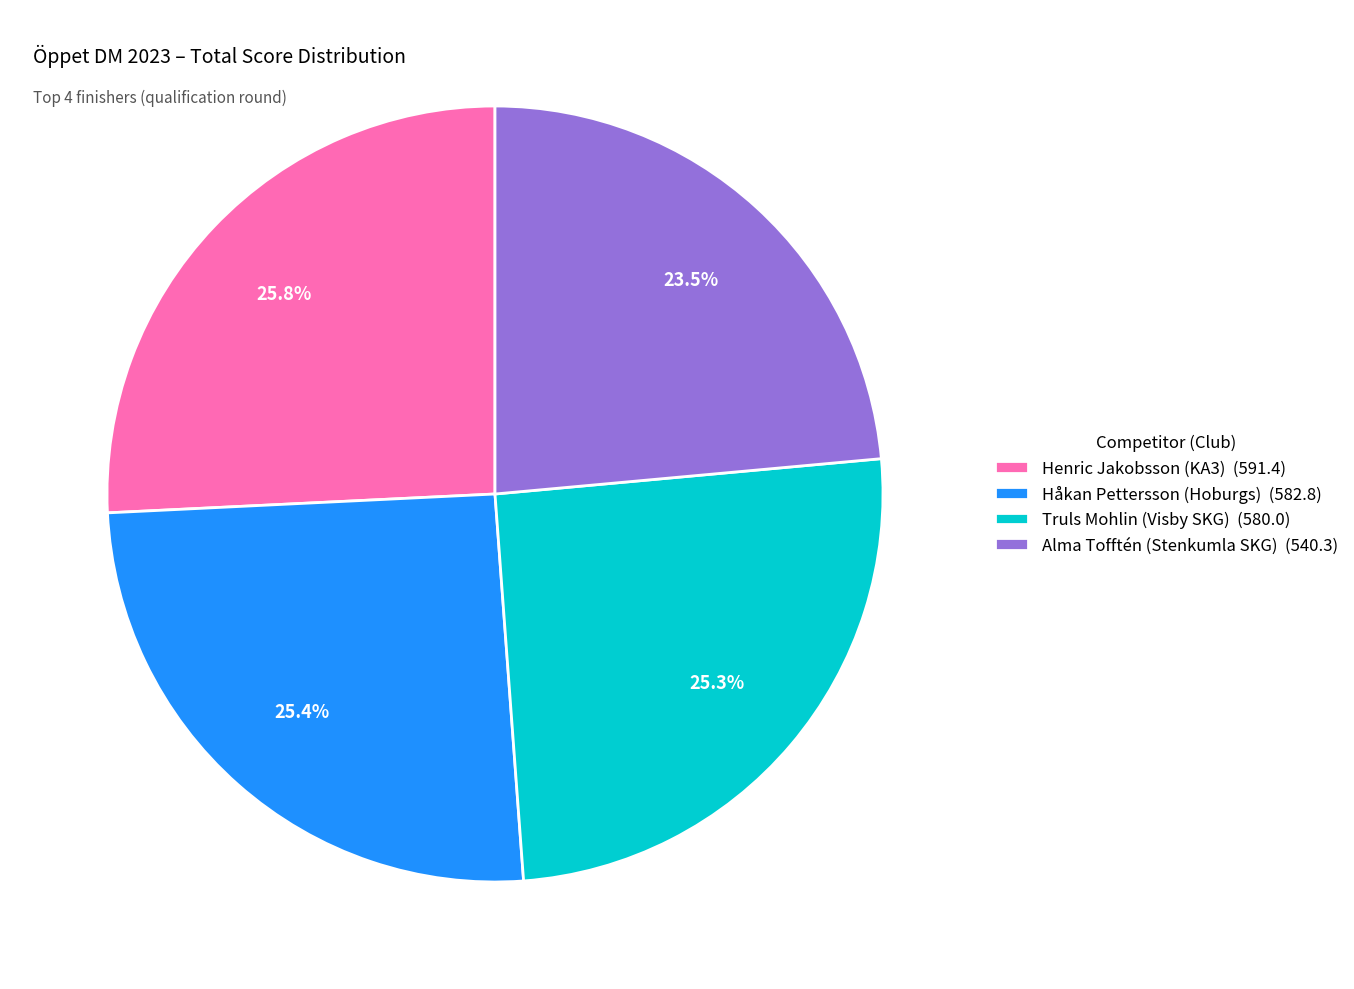

The Henric Jakobsson (KA3) slice represents 26% of the pie. True or false?

True